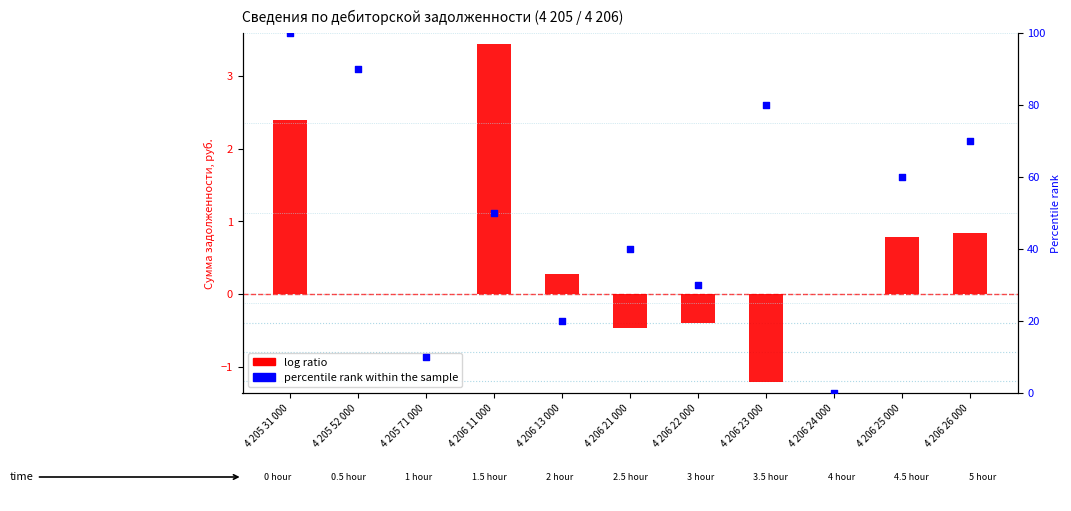

At which category is the sum across all series the highest?

4 205 31 000